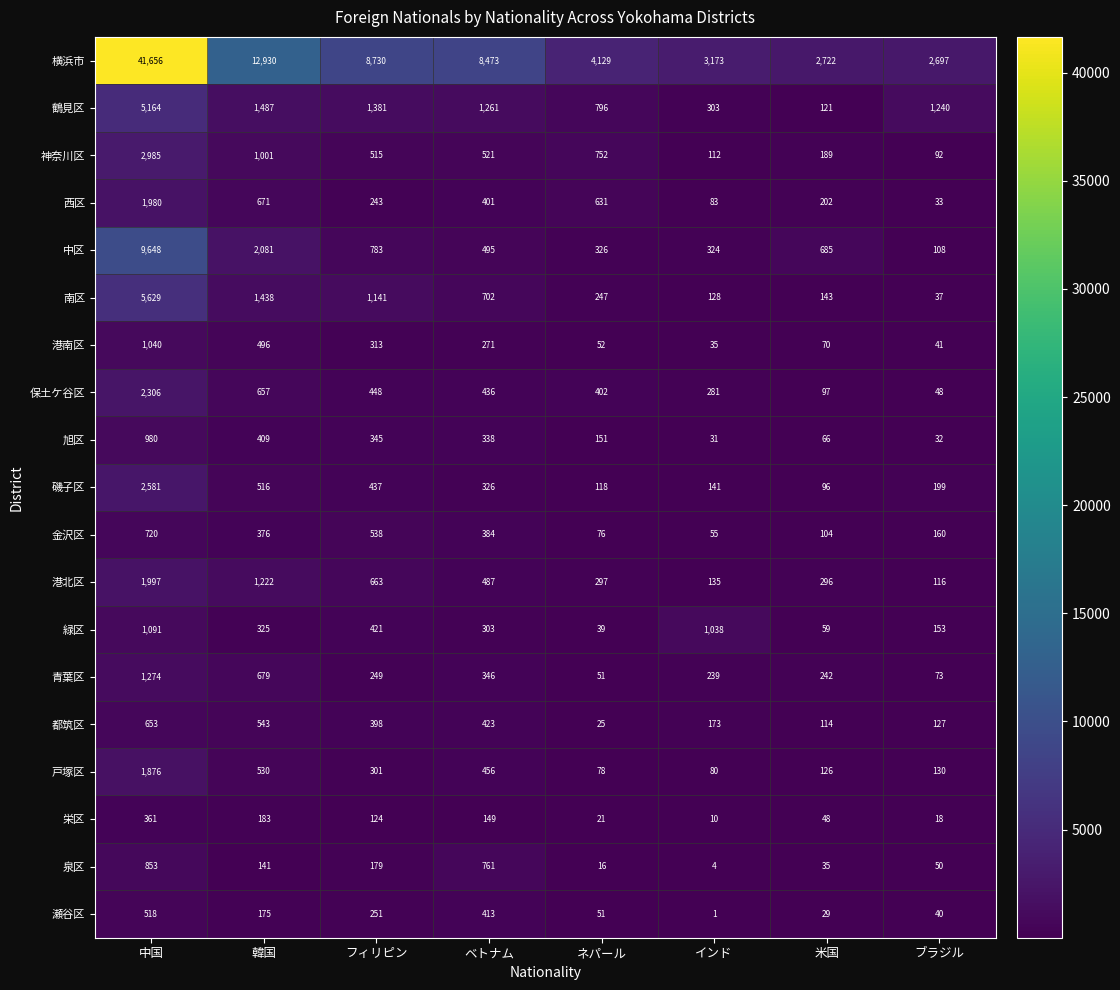

Rank the categories by 南区 value from lowest to highest.

ブラジル, インド, 米国, ネパール, ベトナム, フィリピン, 韓国, 中国